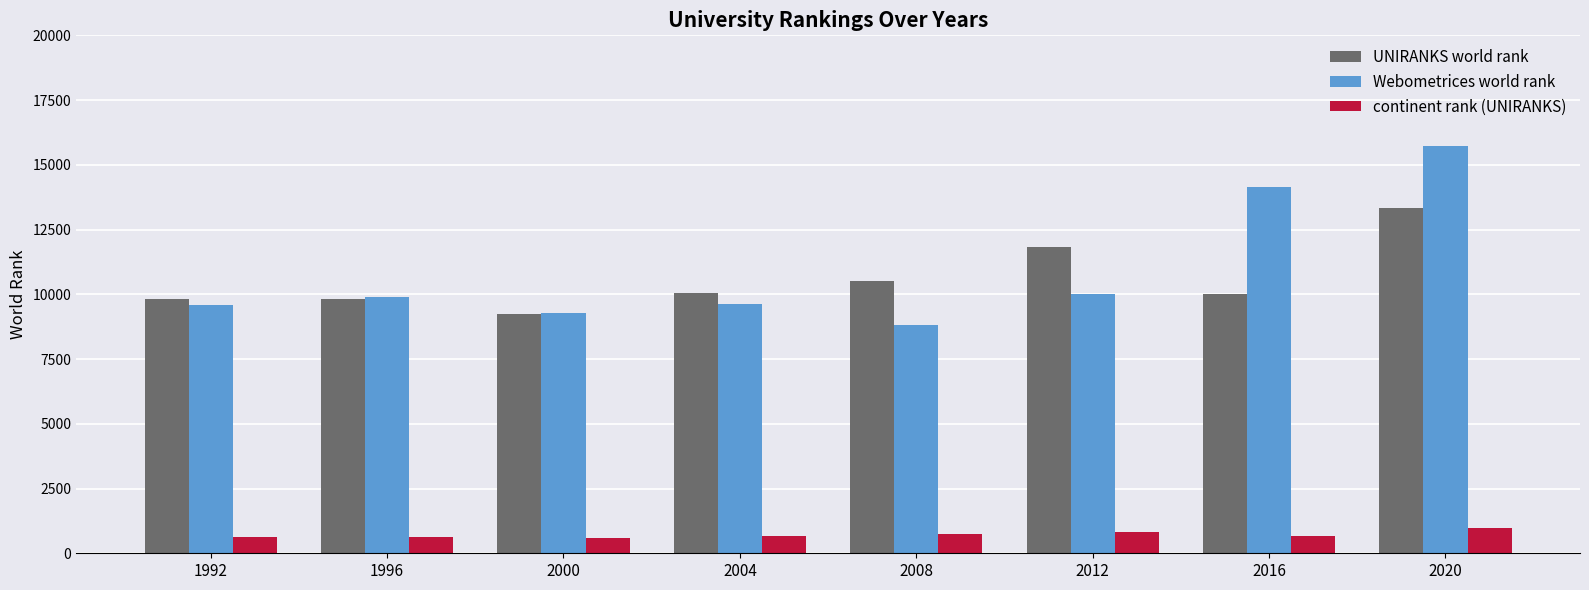

How many series are shown in this chart?

3